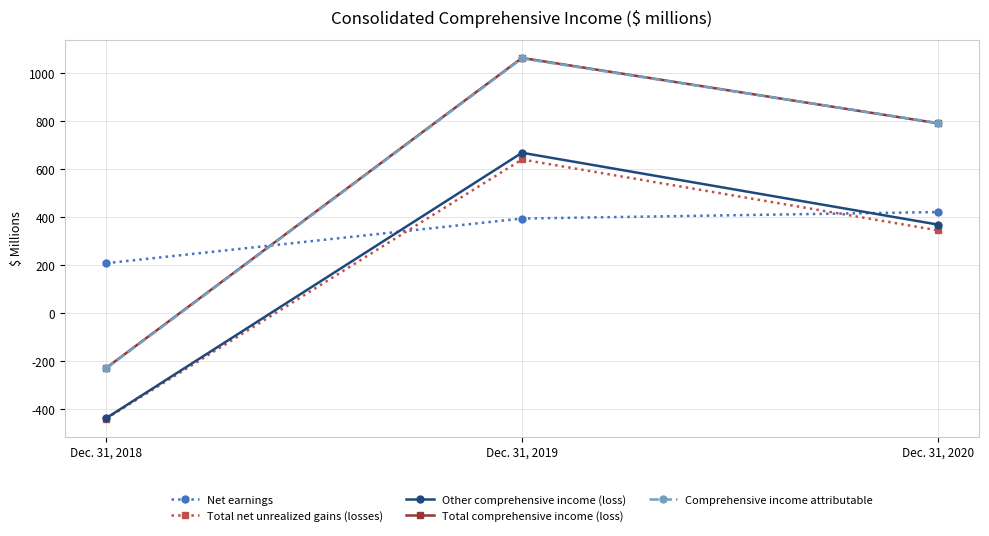

At which label is Total net unrealized gains (losses) closest to 101?

Dec. 31, 2020